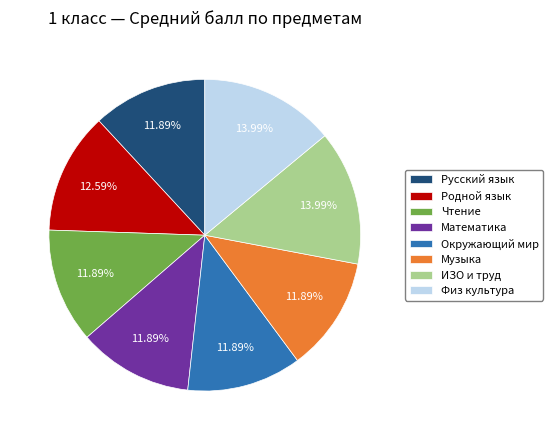

What percentage is NOT represented by Физ культура?

86.0%